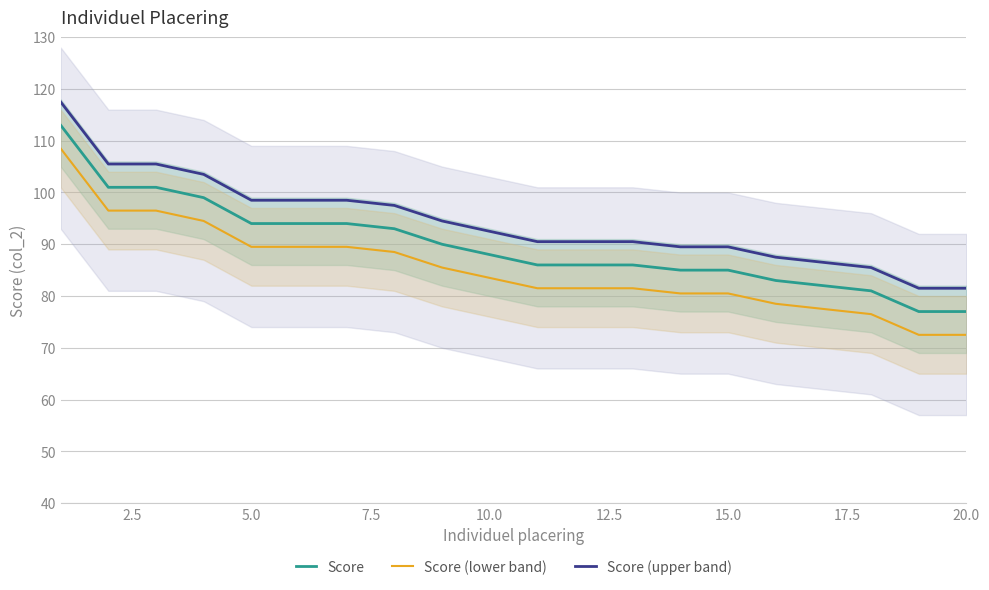

True or false: Score and Score (upper band) cross at least once.

False